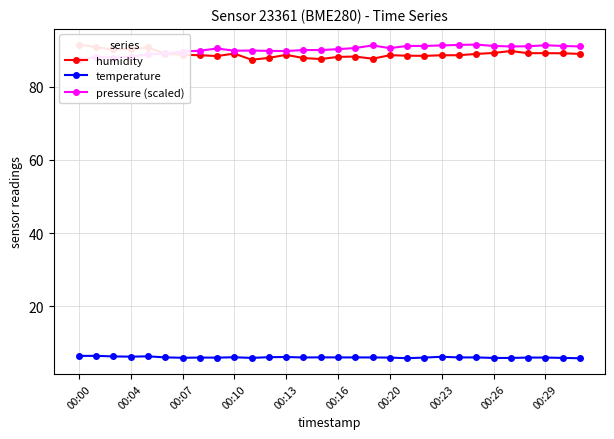

How many data points in pressure (scaled) are above 90?

16